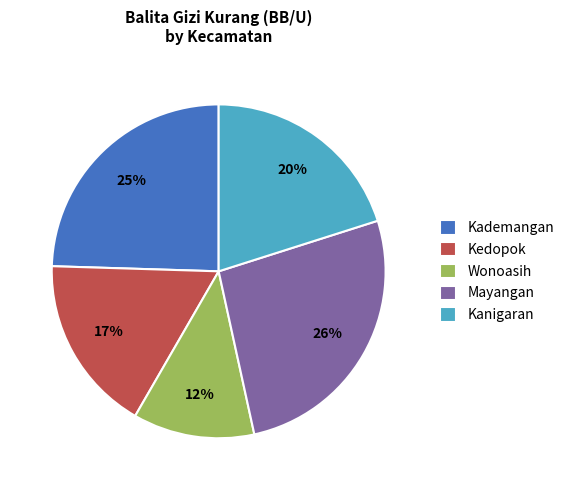

To the nearest percent, what percentage of the pie is Mayangan?

26%